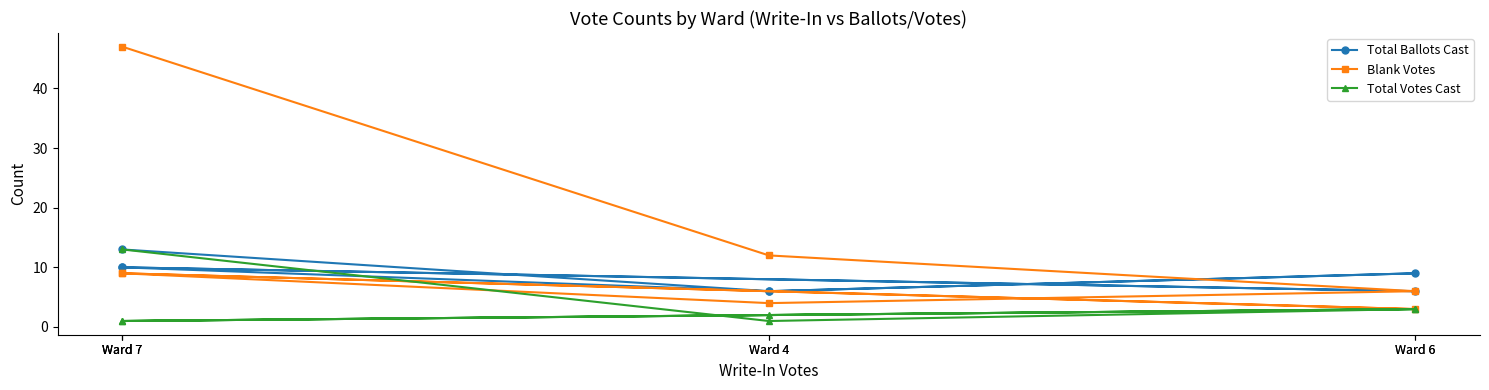

The Blank Votes series shows 6 at Ward 6. True or false?

True